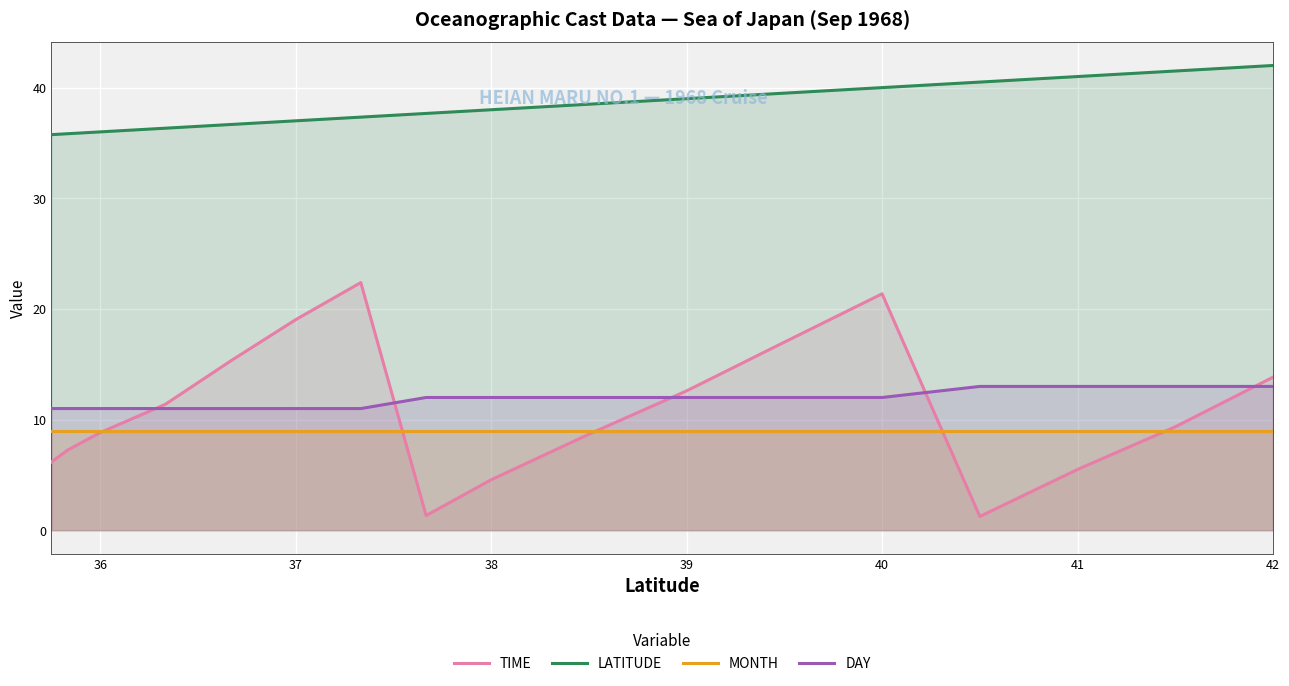

Which series has the widest spread of values?

TIME